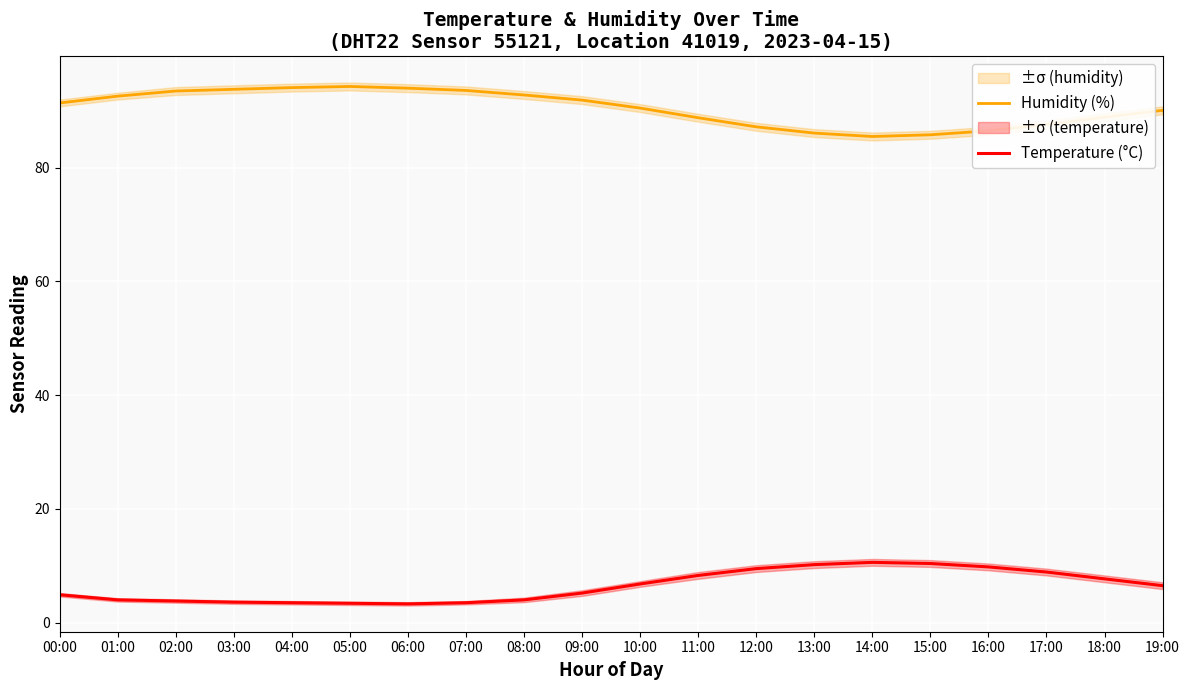

List the series in order of their overall mean, highest first.

Humidity (%), Temperature (°C)